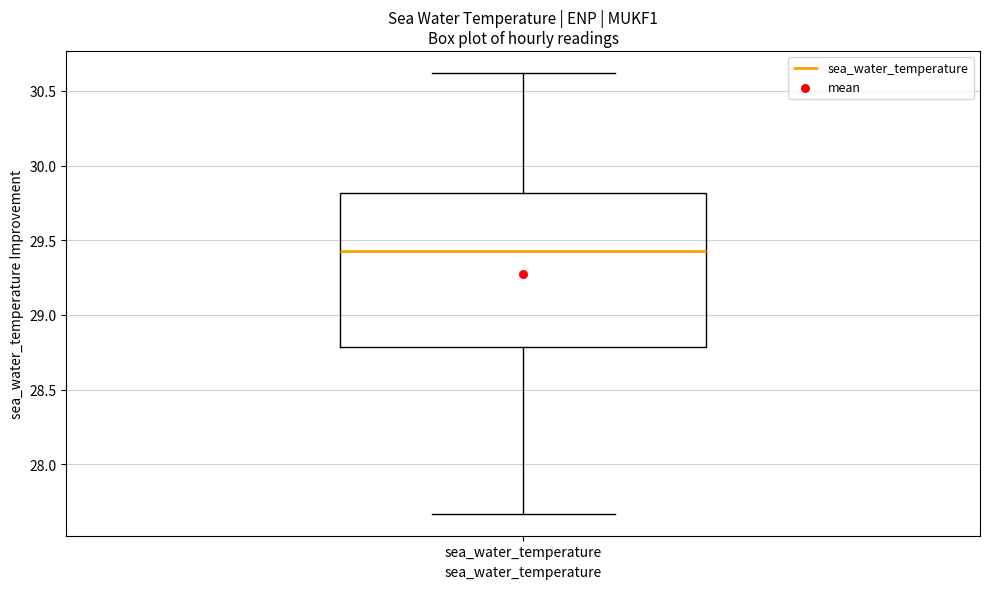

Where is the upper edge of the box for sea_water_temperature on the y-axis? The values are not printed on the chart, so give them approximately, as read against the axis.

29.80